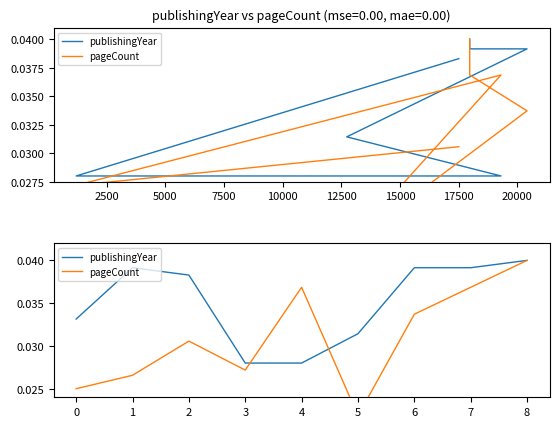

Which series changed the most between 0 and 12500?

pageCount